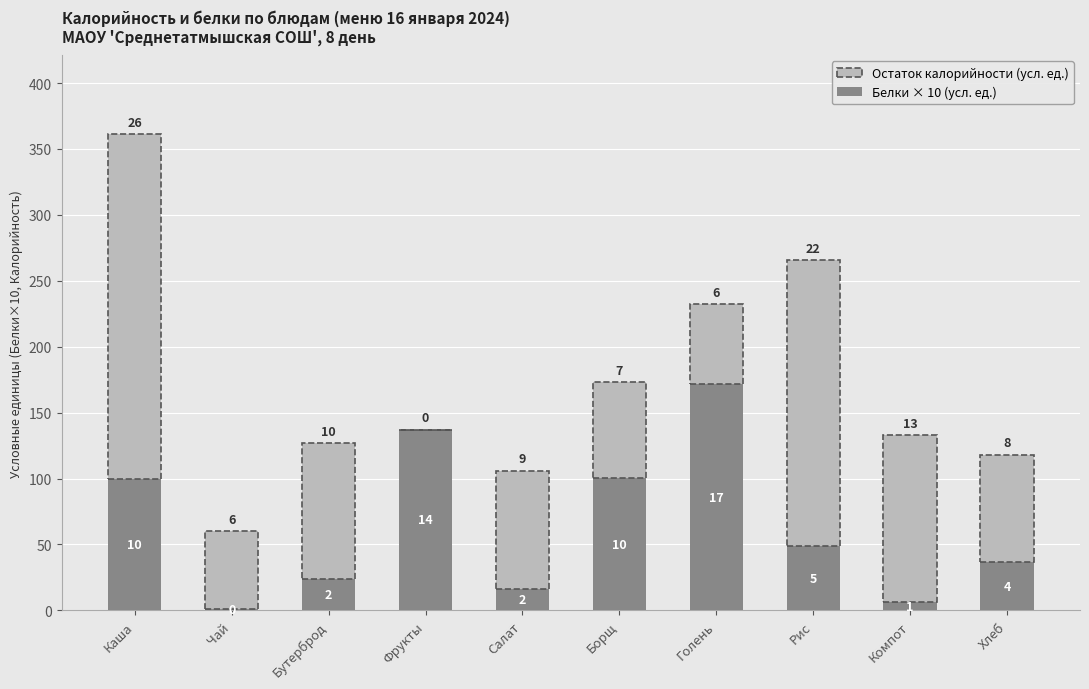

What is the total value across all series at Хлеб?

118.2